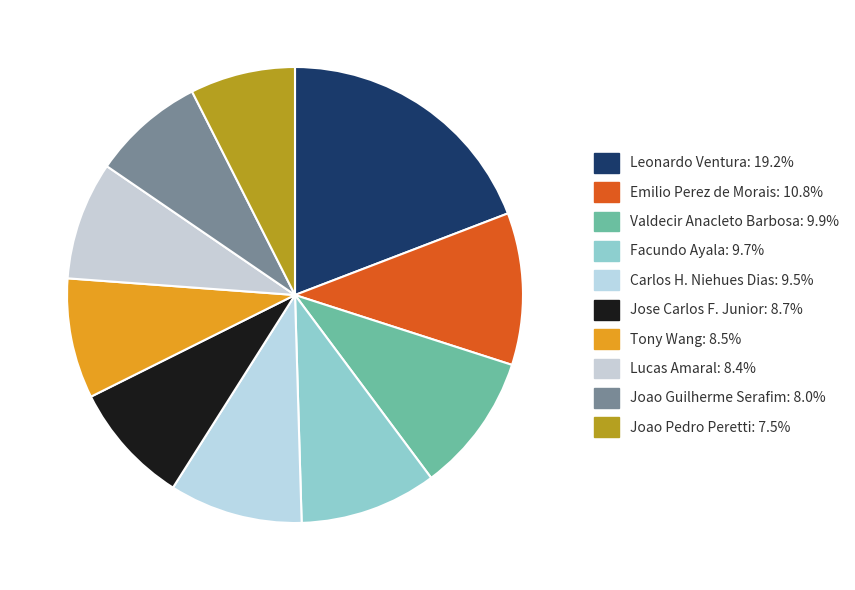

Which slice is the largest?

Leonardo Ventura dos Santos Ferreira